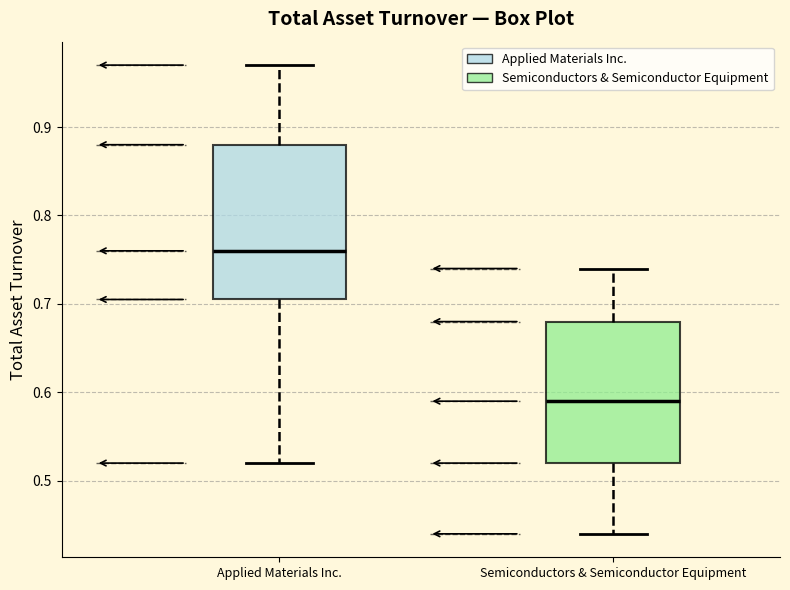

Where does the upper whisker of the box for Applied Materials Inc. end on the y-axis? The values are not printed on the chart, so give them approximately, as read against the axis.

0.97